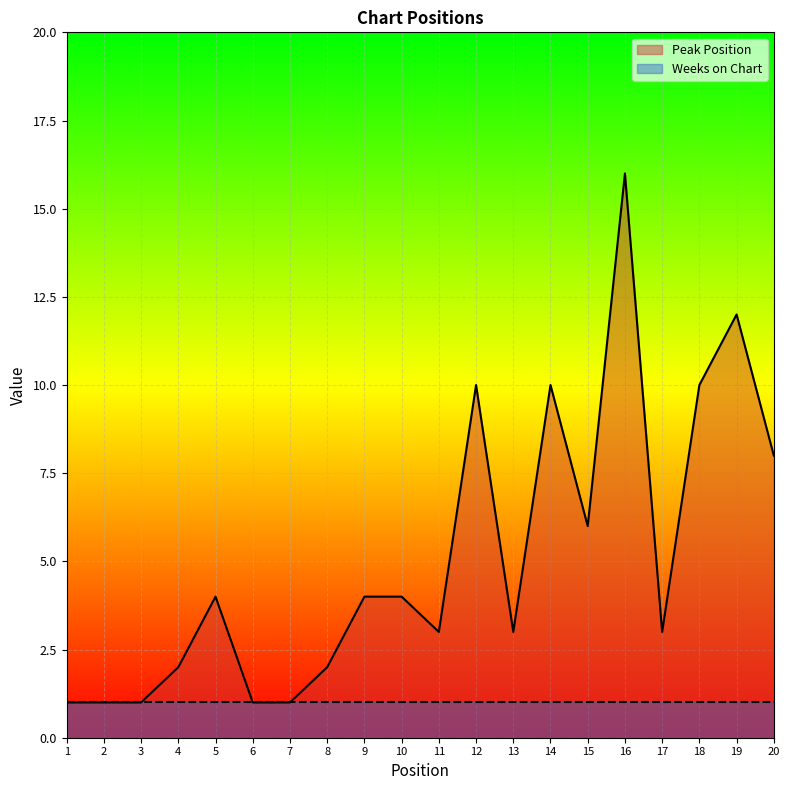

What is the difference between the maximum and minimum values?

15